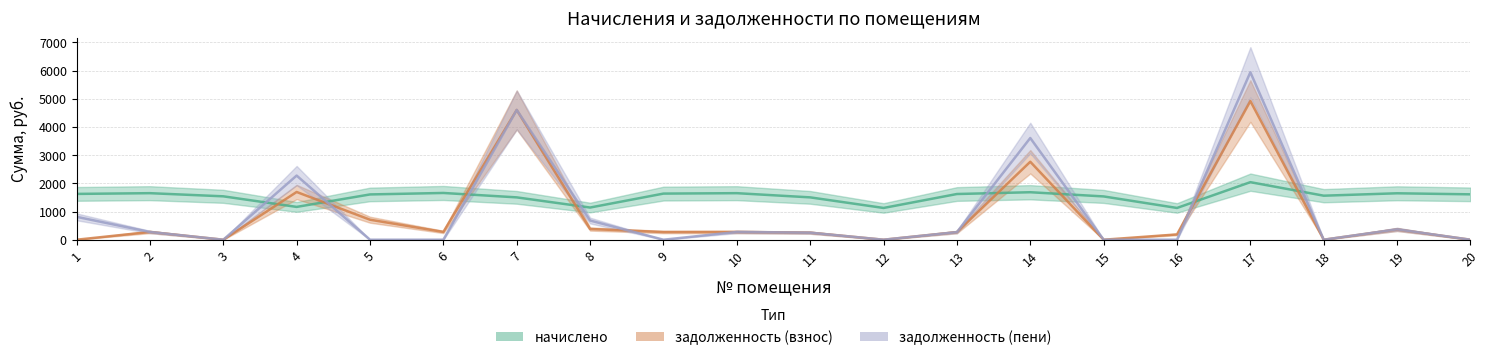

Where is начислено nearest to the value 1584?

18